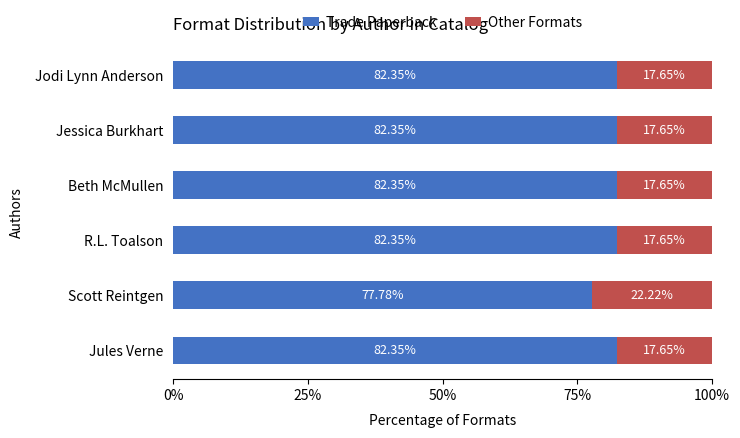

What is the difference between the maximum and minimum values in the Trade Paperback series?

4.6